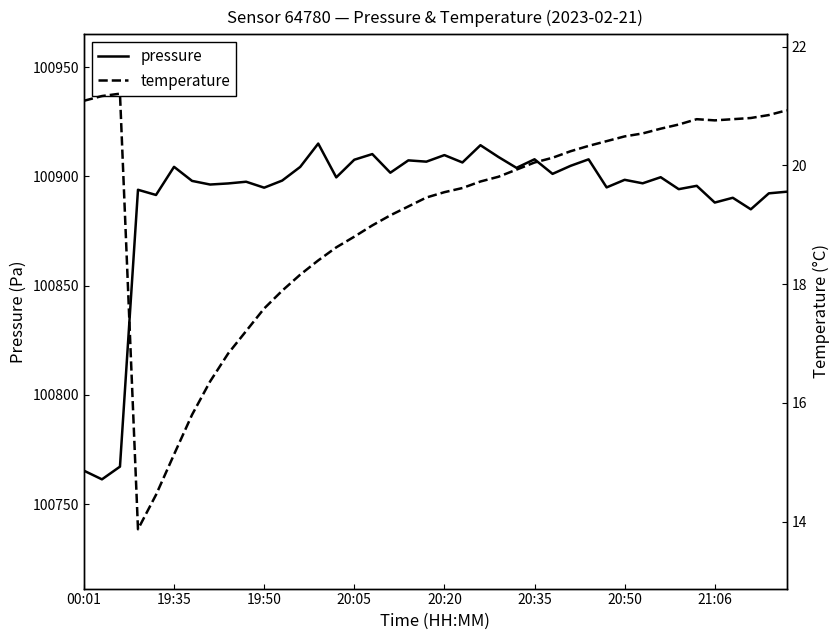

True or false: pressure has a value of 100897.6 at 9.

True